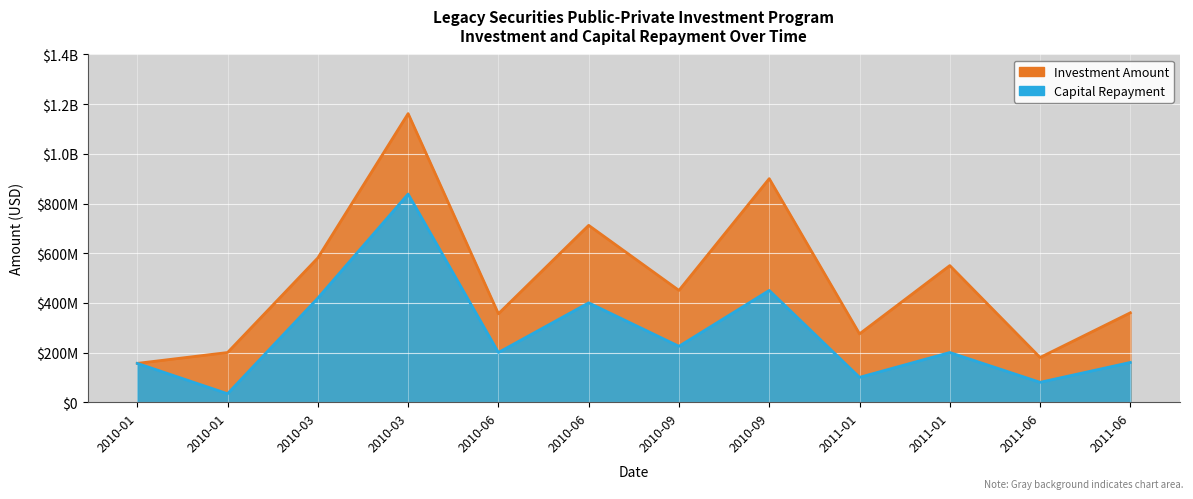

What is the sum of the Investment Amount values at 2010-01 and 2010-09?

606250000